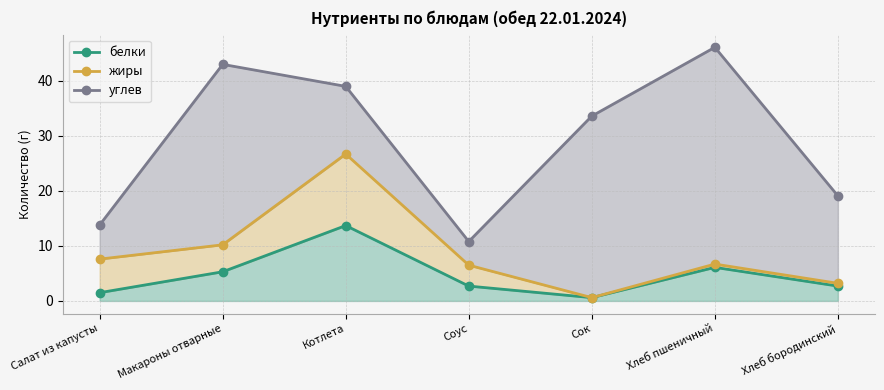

What is the label of the 2nd point from the left?

Макароны отварные